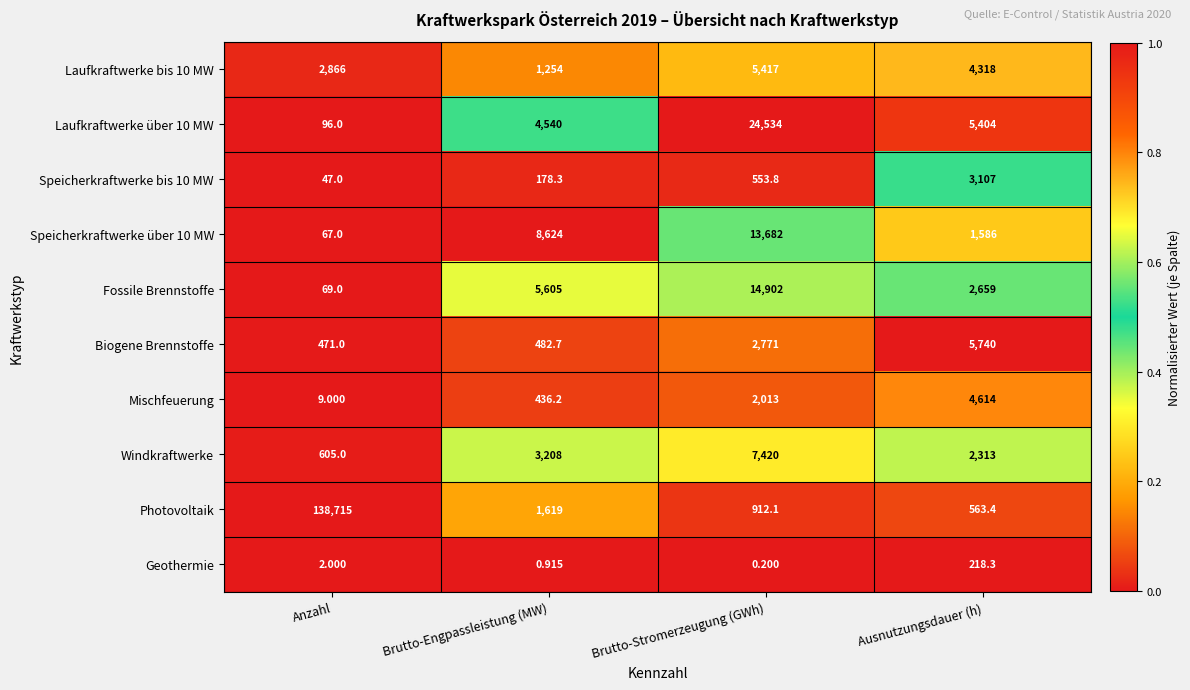

Rank the categories by Mischfeuerung value from lowest to highest.

Anzahl, Brutto-Engpassleistung (MW), Brutto-Stromerzeugung (GWh), Ausnutzungsdauer (h)